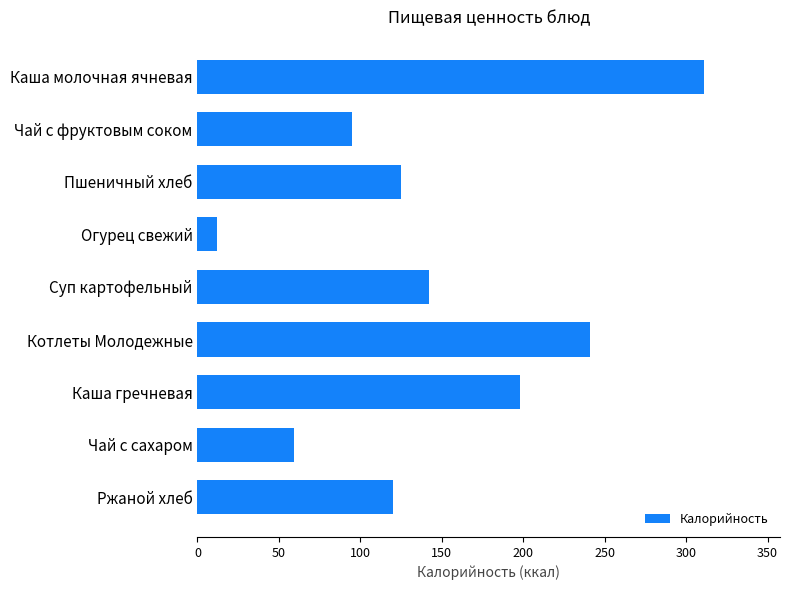

How many values are below 125?

4